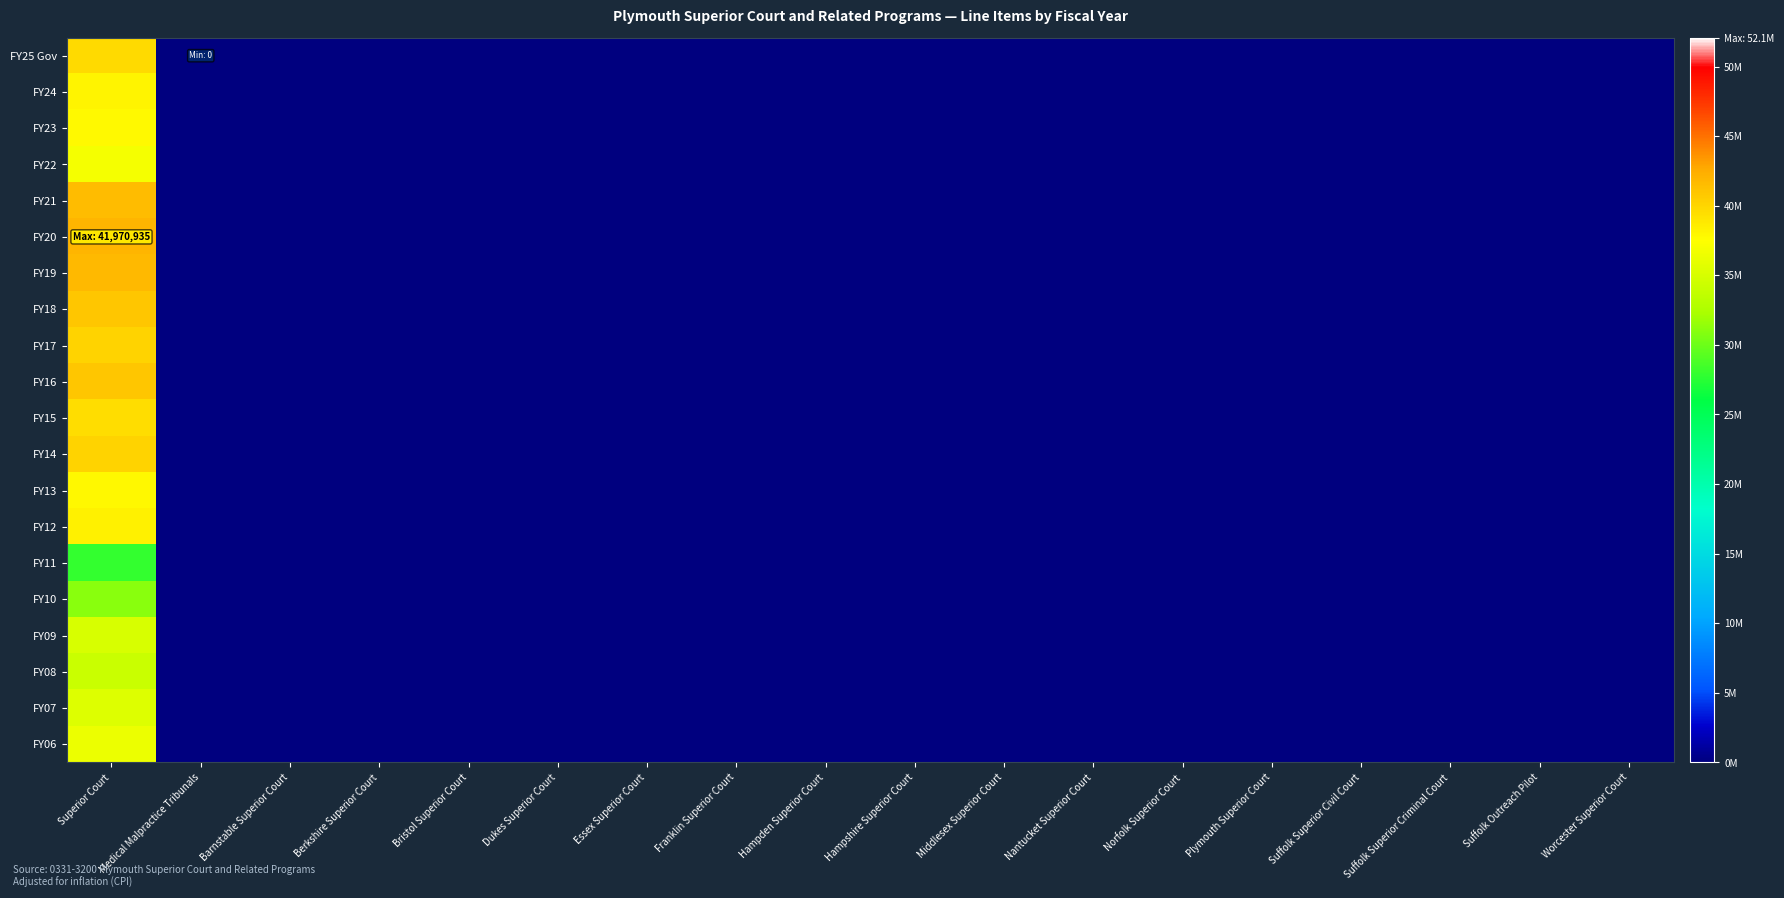

At which category is the sum across all series the highest?

Superior Court